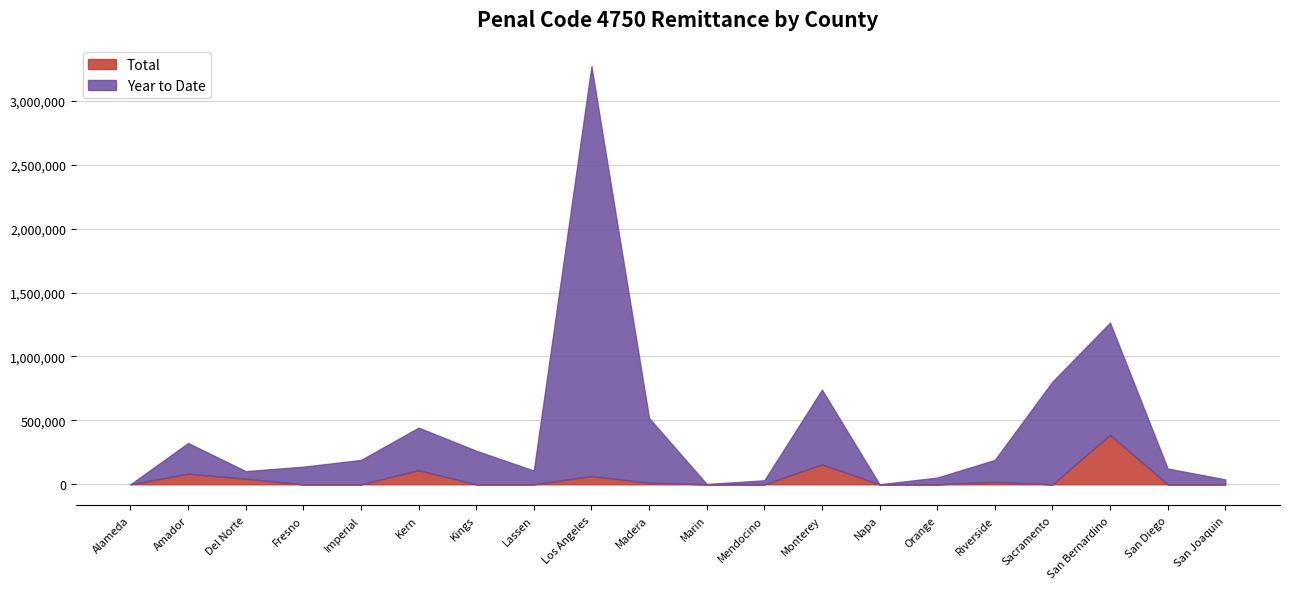

What is the difference between the Year to Date values at Imperial and Amador?

132604